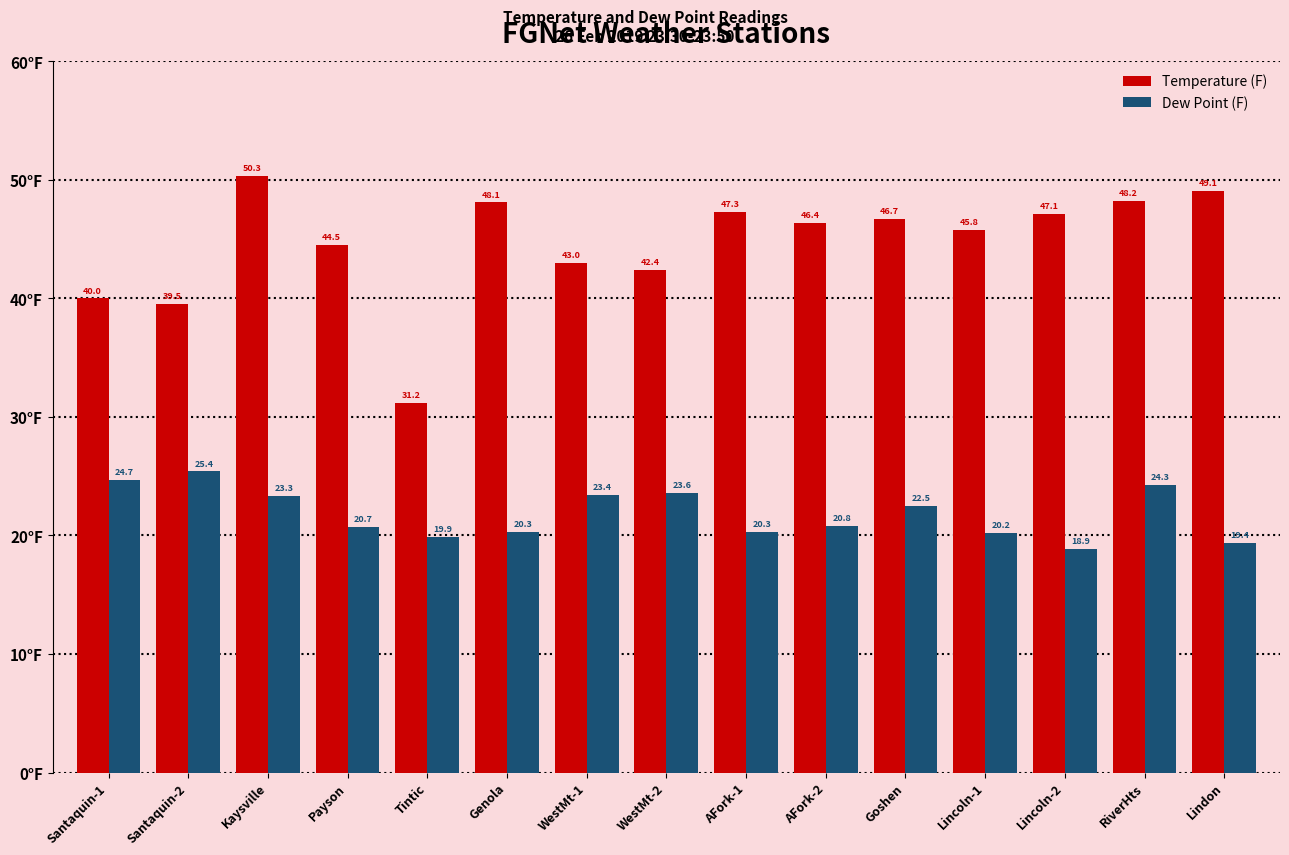

The value of Dew Point (F) at Lincoln-2 is 10.2. True or false?

False